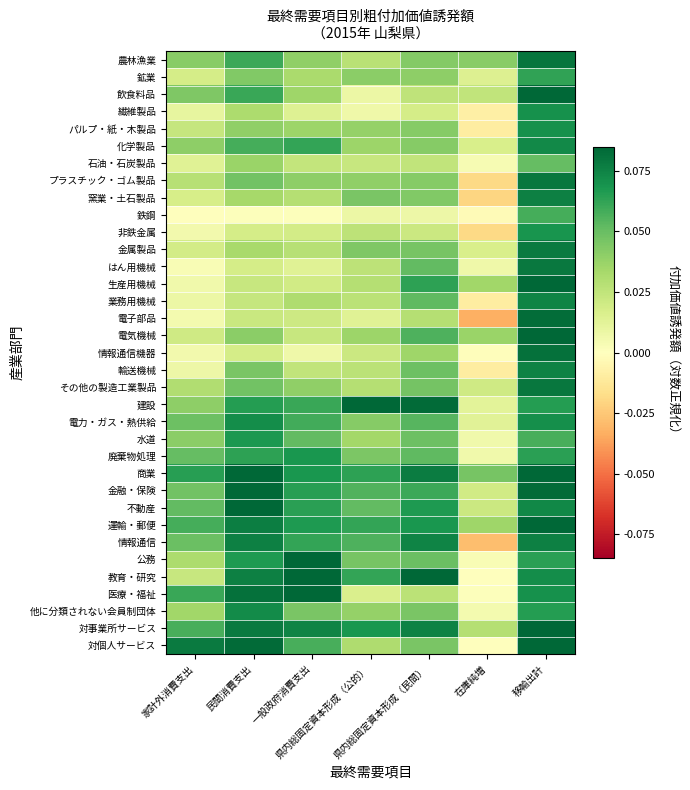

Reading right to left, transcribe all the data shown in this chart.

農林漁業: 移輸出計=0.1	在庫純増=0.0	県内総固定資本形成（民間）=0.0	県内総固定資本形成（公的）=0.0	一般政府消費支出=0.0	民間消費支出=0.1	家計外消費支出=0.0
鉱業: 移輸出計=0.1	在庫純増=0.0	県内総固定資本形成（民間）=0.0	県内総固定資本形成（公的）=0.0	一般政府消費支出=0.0	民間消費支出=0.0	家計外消費支出=0.0
飲食料品: 移輸出計=0.1	在庫純増=0.0	県内総固定資本形成（民間）=0.0	県内総固定資本形成（公的）=0.0	一般政府消費支出=0.0	民間消費支出=0.1	家計外消費支出=0.0
繊維製品: 移輸出計=0.1	在庫純増=-0.0	県内総固定資本形成（民間）=0.0	県内総固定資本形成（公的）=0.0	一般政府消費支出=0.0	民間消費支出=0.0	家計外消費支出=0.0
パルプ・紙・木製品: 移輸出計=0.1	在庫純増=-0.0	県内総固定資本形成（民間）=0.0	県内総固定資本形成（公的）=0.0	一般政府消費支出=0.0	民間消費支出=0.0	家計外消費支出=0.0
化学製品: 移輸出計=0.1	在庫純増=0.0	県内総固定資本形成（民間）=0.0	県内総固定資本形成（公的）=0.0	一般政府消費支出=0.1	民間消費支出=0.1	家計外消費支出=0.0
石油・石炭製品: 移輸出計=0.1	在庫純増=0.0	県内総固定資本形成（民間）=0.0	県内総固定資本形成（公的）=0.0	一般政府消費支出=0.0	民間消費支出=0.0	家計外消費支出=0.0
プラスチック・ゴム製品: 移輸出計=0.1	在庫純増=-0.0	県内総固定資本形成（民間）=0.0	県内総固定資本形成（公的）=0.0	一般政府消費支出=0.0	民間消費支出=0.0	家計外消費支出=0.0
窯業・土石製品: 移輸出計=0.1	在庫純増=-0.0	県内総固定資本形成（民間）=0.0	県内総固定資本形成（公的）=0.0	一般政府消費支出=0.0	民間消費支出=0.0	家計外消費支出=0.0
鉄鋼: 移輸出計=0.1	在庫純増=-0.0	県内総固定資本形成（民間）=0.0	県内総固定資本形成（公的）=0.0	一般政府消費支出=0.0	民間消費支出=0.0	家計外消費支出=0.0
非鉄金属: 移輸出計=0.1	在庫純増=-0.0	県内総固定資本形成（民間）=0.0	県内総固定資本形成（公的）=0.0	一般政府消費支出=0.0	民間消費支出=0.0	家計外消費支出=0.0
金属製品: 移輸出計=0.1	在庫純増=0.0	県内総固定資本形成（民間）=0.0	県内総固定資本形成（公的）=0.0	一般政府消費支出=0.0	民間消費支出=0.0	家計外消費支出=0.0
はん用機械: 移輸出計=0.1	在庫純増=0.0	県内総固定資本形成（民間）=0.1	県内総固定資本形成（公的）=0.0	一般政府消費支出=0.0	民間消費支出=0.0	家計外消費支出=0.0
生産用機械: 移輸出計=0.1	在庫純増=0.0	県内総固定資本形成（民間）=0.1	県内総固定資本形成（公的）=0.0	一般政府消費支出=0.0	民間消費支出=0.0	家計外消費支出=0.0
業務用機械: 移輸出計=0.1	在庫純増=-0.0	県内総固定資本形成（民間）=0.1	県内総固定資本形成（公的）=0.0	一般政府消費支出=0.0	民間消費支出=0.0	家計外消費支出=0.0
電子部品: 移輸出計=0.1	在庫純増=-0.0	県内総固定資本形成（民間）=0.0	県内総固定資本形成（公的）=0.0	一般政府消費支出=0.0	民間消費支出=0.0	家計外消費支出=0.0
電気機械: 移輸出計=0.1	在庫純増=0.0	県内総固定資本形成（民間）=0.1	県内総固定資本形成（公的）=0.0	一般政府消費支出=0.0	民間消費支出=0.0	家計外消費支出=0.0
情報通信機器: 移輸出計=0.1	在庫純増=-0.0	県内総固定資本形成（民間）=0.0	県内総固定資本形成（公的）=0.0	一般政府消費支出=0.0	民間消費支出=0.0	家計外消費支出=0.0
輸送機械: 移輸出計=0.1	在庫純増=-0.0	県内総固定資本形成（民間）=0.0	県内総固定資本形成（公的）=0.0	一般政府消費支出=0.0	民間消費支出=0.0	家計外消費支出=0.0
その他の製造工業製品: 移輸出計=0.1	在庫純増=0.0	県内総固定資本形成（民間）=0.0	県内総固定資本形成（公的）=0.0	一般政府消費支出=0.0	民間消費支出=0.0	家計外消費支出=0.0
建設: 移輸出計=0.1	在庫純増=0.0	県内総固定資本形成（民間）=0.1	県内総固定資本形成（公的）=0.1	一般政府消費支出=0.1	民間消費支出=0.1	家計外消費支出=0.0
電力・ガス・熱供給: 移輸出計=0.1	在庫純増=0.0	県内総固定資本形成（民間）=0.1	県内総固定資本形成（公的）=0.0	一般政府消費支出=0.1	民間消費支出=0.1	家計外消費支出=0.0
水道: 移輸出計=0.1	在庫純増=0.0	県内総固定資本形成（民間）=0.0	県内総固定資本形成（公的）=0.0	一般政府消費支出=0.1	民間消費支出=0.1	家計外消費支出=0.0
廃棄物処理: 移輸出計=0.1	在庫純増=0.0	県内総固定資本形成（民間）=0.1	県内総固定資本形成（公的）=0.0	一般政府消費支出=0.1	民間消費支出=0.1	家計外消費支出=0.1
商業: 移輸出計=0.1	在庫純増=0.0	県内総固定資本形成（民間）=0.1	県内総固定資本形成（公的）=0.1	一般政府消費支出=0.1	民間消費支出=0.1	家計外消費支出=0.1
金融・保険: 移輸出計=0.1	在庫純増=0.0	県内総固定資本形成（民間）=0.1	県内総固定資本形成（公的）=0.1	一般政府消費支出=0.1	民間消費支出=0.1	家計外消費支出=0.0
不動産: 移輸出計=0.1	在庫純増=0.0	県内総固定資本形成（民間）=0.1	県内総固定資本形成（公的）=0.1	一般政府消費支出=0.1	民間消費支出=0.1	家計外消費支出=0.1
運輸・郵便: 移輸出計=0.1	在庫純増=0.0	県内総固定資本形成（民間）=0.1	県内総固定資本形成（公的）=0.1	一般政府消費支出=0.1	民間消費支出=0.1	家計外消費支出=0.1
情報通信: 移輸出計=0.1	在庫純増=-0.0	県内総固定資本形成（民間）=0.1	県内総固定資本形成（公的）=0.1	一般政府消費支出=0.1	民間消費支出=0.1	家計外消費支出=0.0
公務: 移輸出計=0.1	在庫純増=0.0	県内総固定資本形成（民間）=0.0	県内総固定資本形成（公的）=0.0	一般政府消費支出=0.1	民間消費支出=0.1	家計外消費支出=0.0
教育・研究: 移輸出計=0.1	在庫純増=0.0	県内総固定資本形成（民間）=0.1	県内総固定資本形成（公的）=0.1	一般政府消費支出=0.1	民間消費支出=0.1	家計外消費支出=0.0
医療・福祉: 移輸出計=0.1	在庫純増=0.0	県内総固定資本形成（民間）=0.0	県内総固定資本形成（公的）=0.0	一般政府消費支出=0.1	民間消費支出=0.1	家計外消費支出=0.1
他に分類されない会員制団体: 移輸出計=0.1	在庫純増=0.0	県内総固定資本形成（民間）=0.0	県内総固定資本形成（公的）=0.0	一般政府消費支出=0.0	民間消費支出=0.1	家計外消費支出=0.0
対事業所サービス: 移輸出計=0.1	在庫純増=0.0	県内総固定資本形成（民間）=0.1	県内総固定資本形成（公的）=0.1	一般政府消費支出=0.1	民間消費支出=0.1	家計外消費支出=0.1
対個人サービス: 移輸出計=0.1	在庫純増=0.0	県内総固定資本形成（民間）=0.0	県内総固定資本形成（公的）=0.0	一般政府消費支出=0.1	民間消費支出=0.1	家計外消費支出=0.1